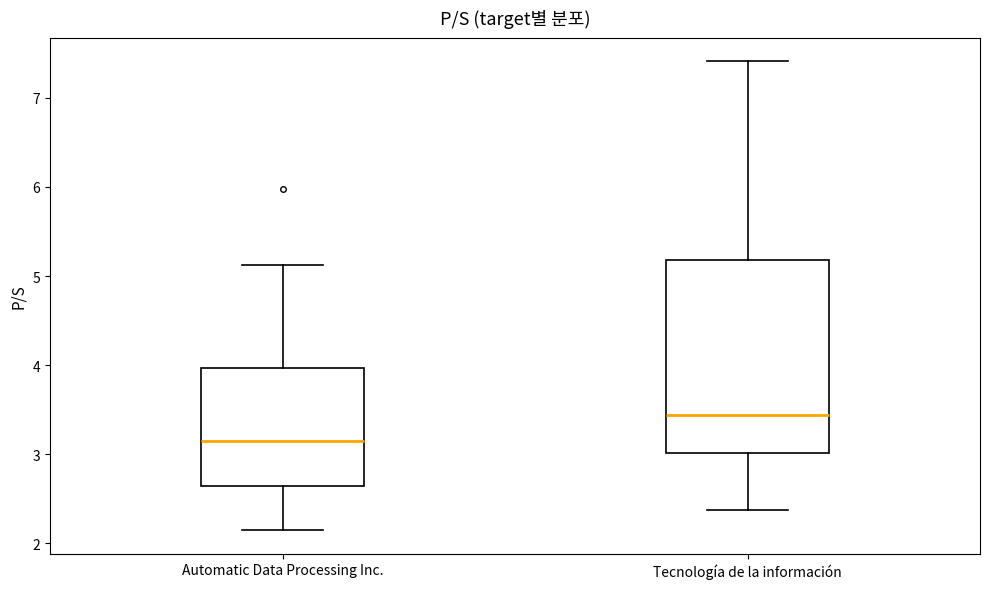

Which box's median line is the highest?

Tecnología de la información